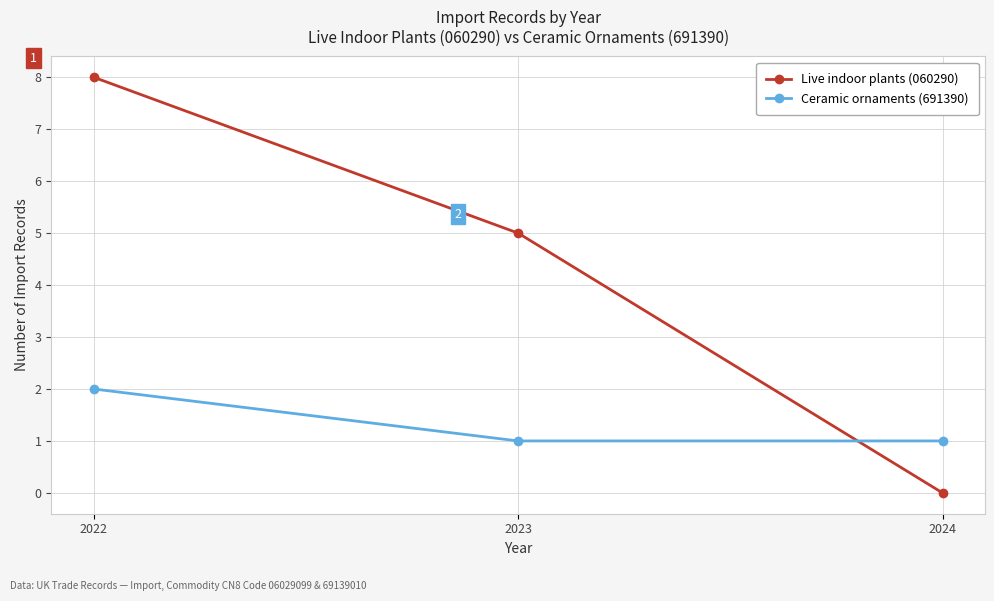

At which category is the sum across all series the highest?

2022